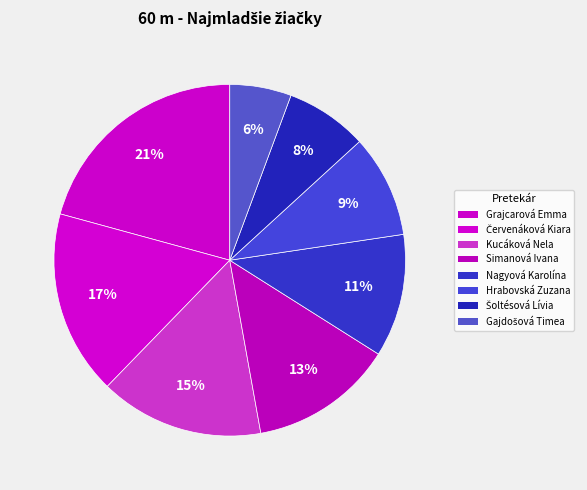

How many slices are in this pie chart?

8